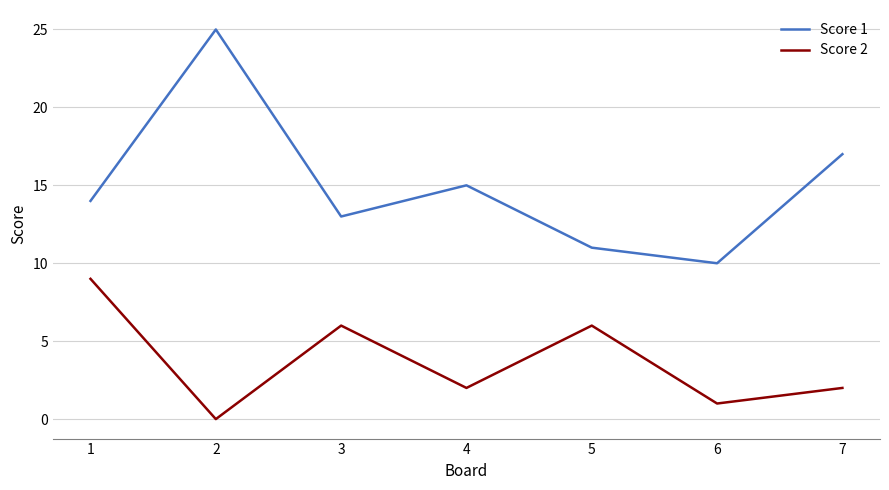

In Score 2, how many points are higher than both neighbors (excluding endpoints)?

2